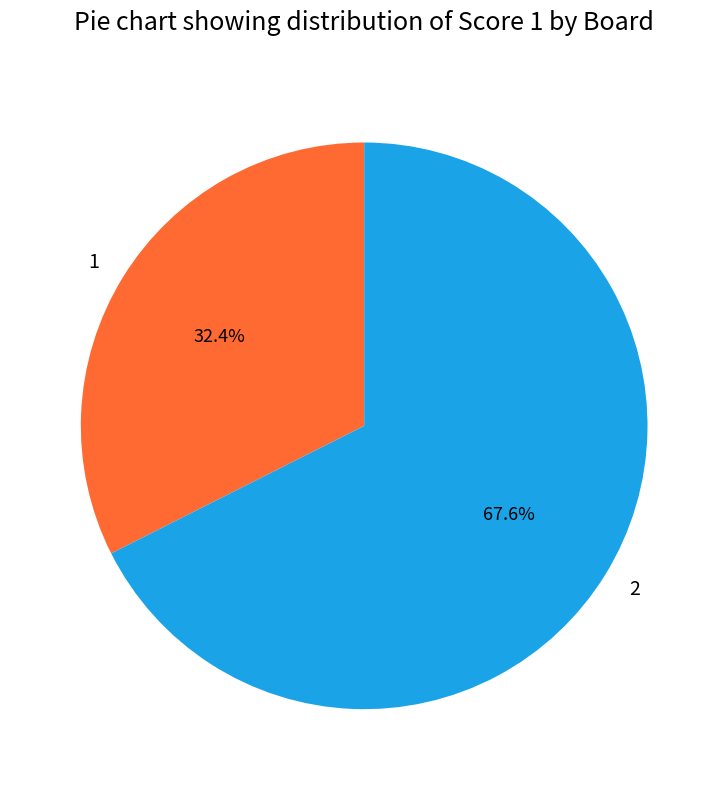

Combined, do 1 and 2 account for over 50%?

Yes